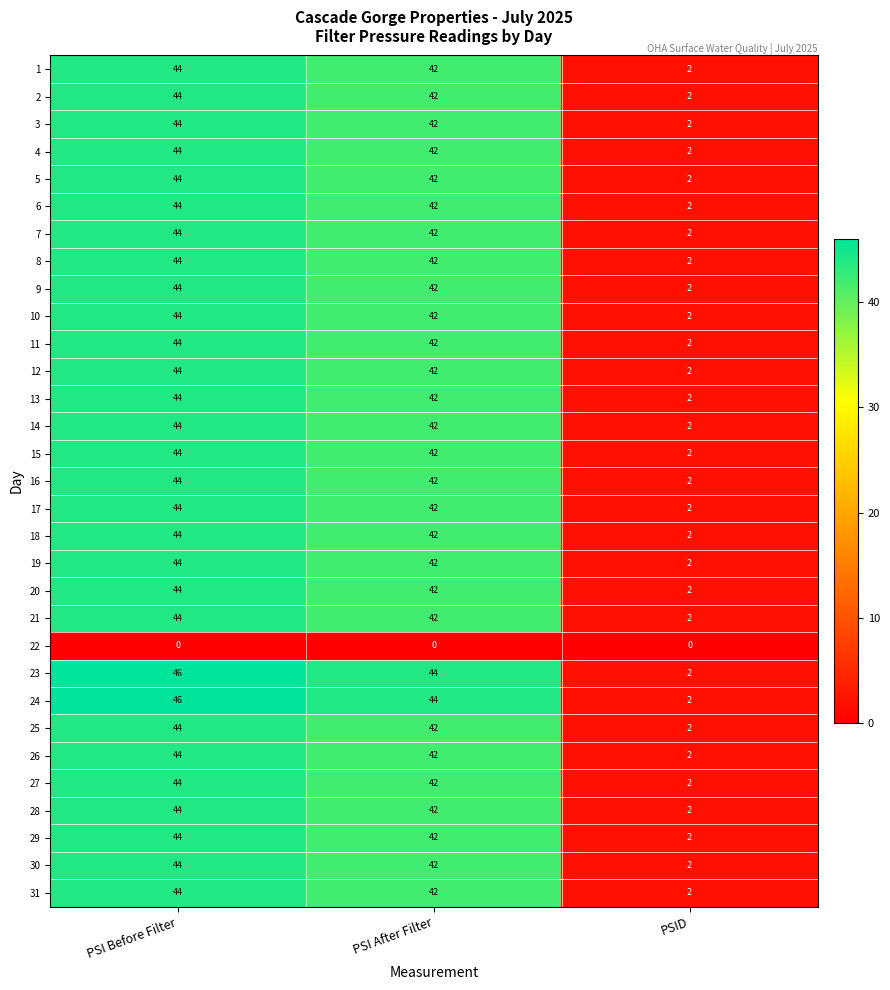

The value of 10 at PSID is 2. True or false?

True